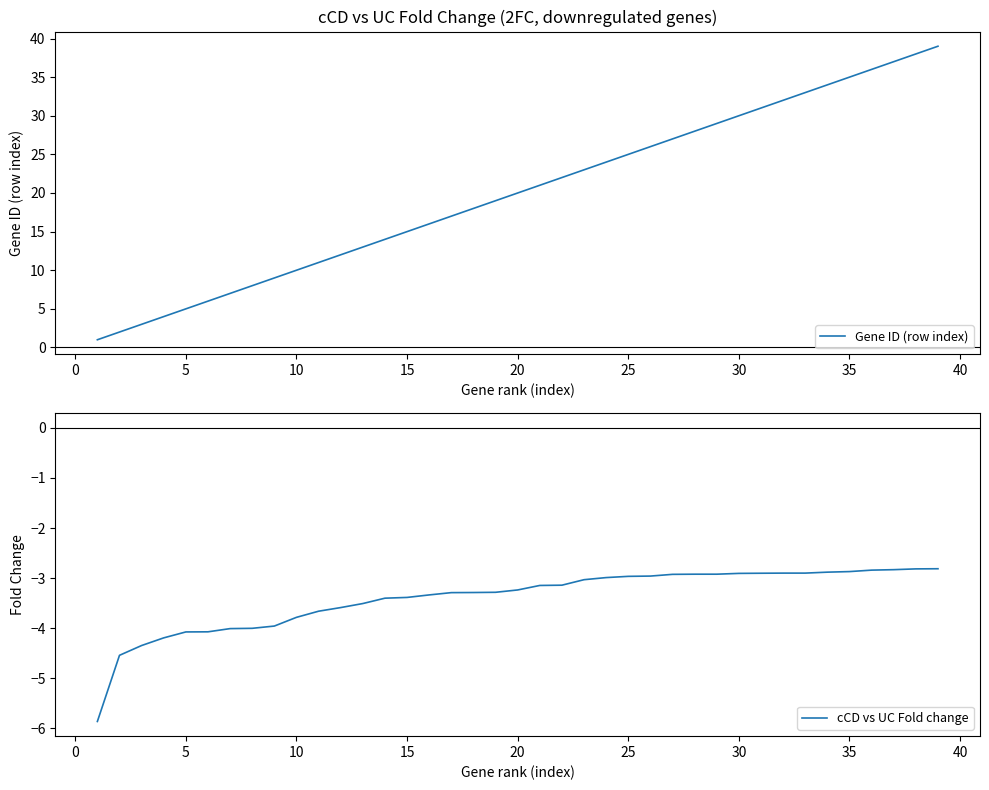

Reading right to left, extract all data points from this chart.

Gene ID (row index): 39.0	38.0	37.0	36.0	35.0	34.0	33.0	32.0	31.0	30.0	29.0	28.0	27.0	26.0	25.0	24.0	23.0	22.0	21.0	20.0	19.0	18.0	17.0	16.0	15.0	14.0	13.0	12.0	11.0	10.0	9.0	8.0	7.0	6.0	5.0	4.0	3.0	2.0	1.0
cCD vs UC Fold change: -2.8	-2.8	-2.8	-2.8	-2.9	-2.9	-2.9	-2.9	-2.9	-2.9	-2.9	-2.9	-2.9	-3.0	-3.0	-3.0	-3.0	-3.1	-3.1	-3.2	-3.3	-3.3	-3.3	-3.3	-3.4	-3.4	-3.5	-3.6	-3.7	-3.8	-4.0	-4.0	-4.0	-4.1	-4.1	-4.2	-4.3	-4.5	-5.9